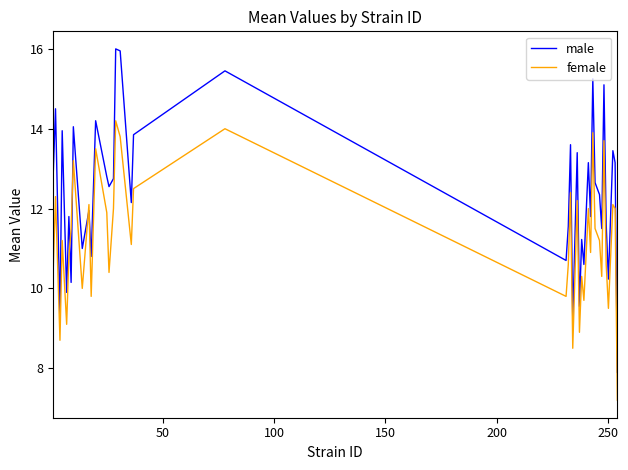

Which series ends up on top after the final intersection of female and male?

male